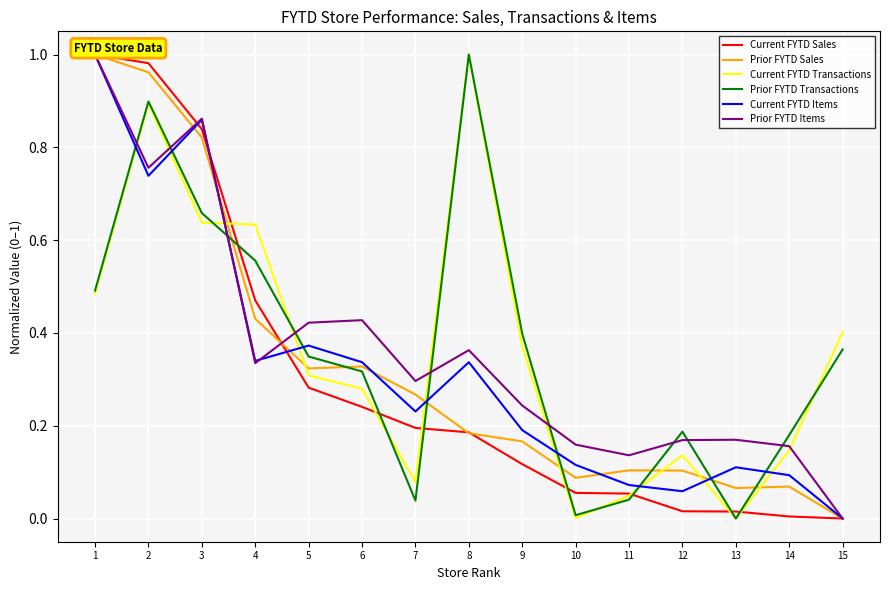

How many interior local peaks does the Prior FYTD Transactions series have?

3